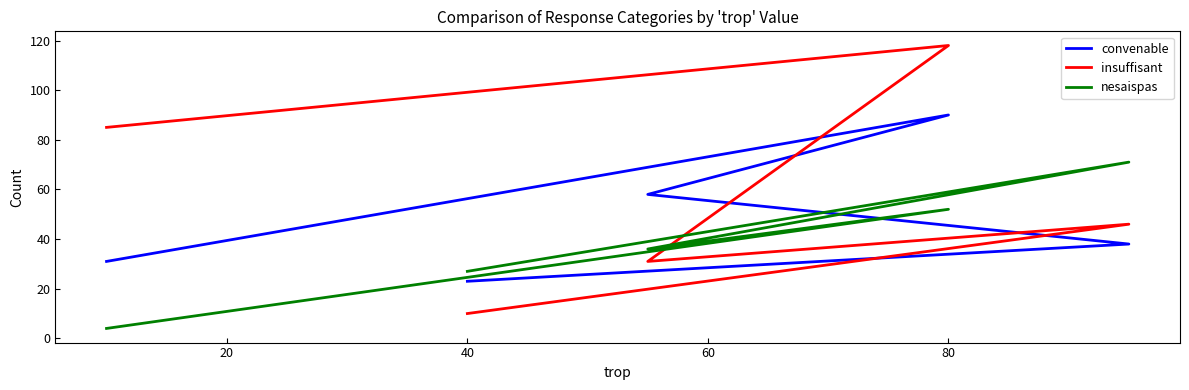

Is the value of convenable at 60 greater than the value of nesaispas at 60?

No